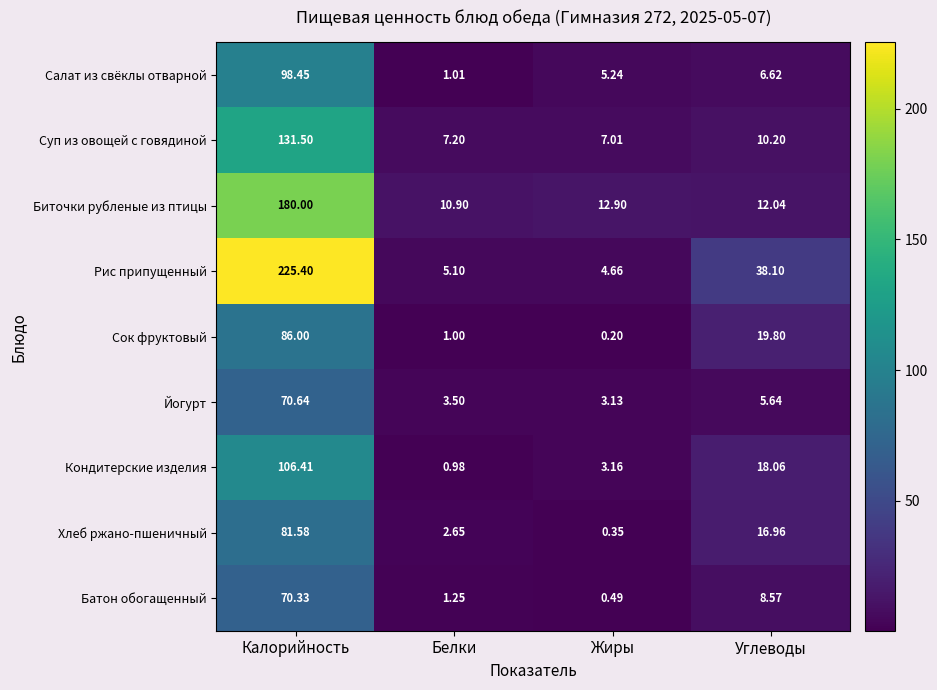

Where is Биточки рубленые из птицы nearest to the value 95?

Жиры